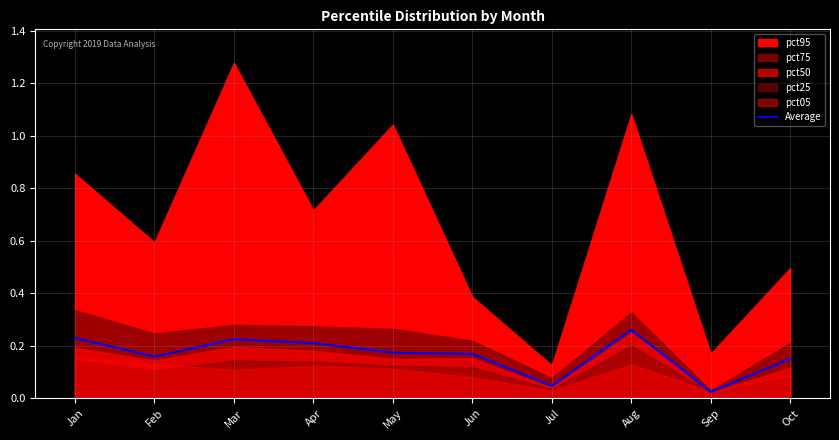

At which label is the value closest to 0?

Sep